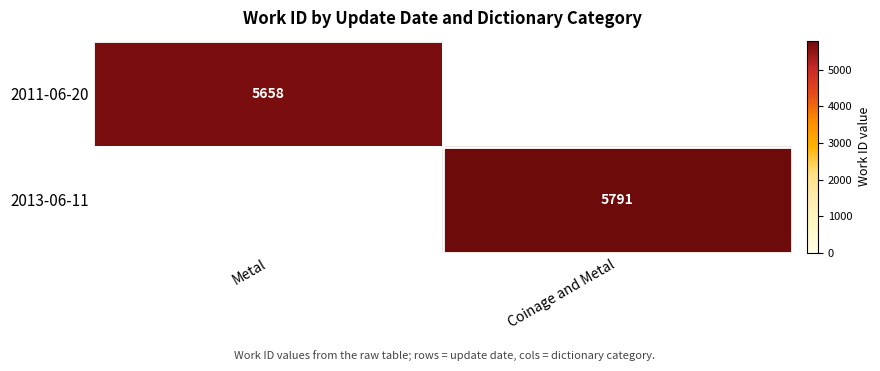

Is the value of 2011-06-20 at Metal greater than the value of 2013-06-11 at Coinage and Metal?

No